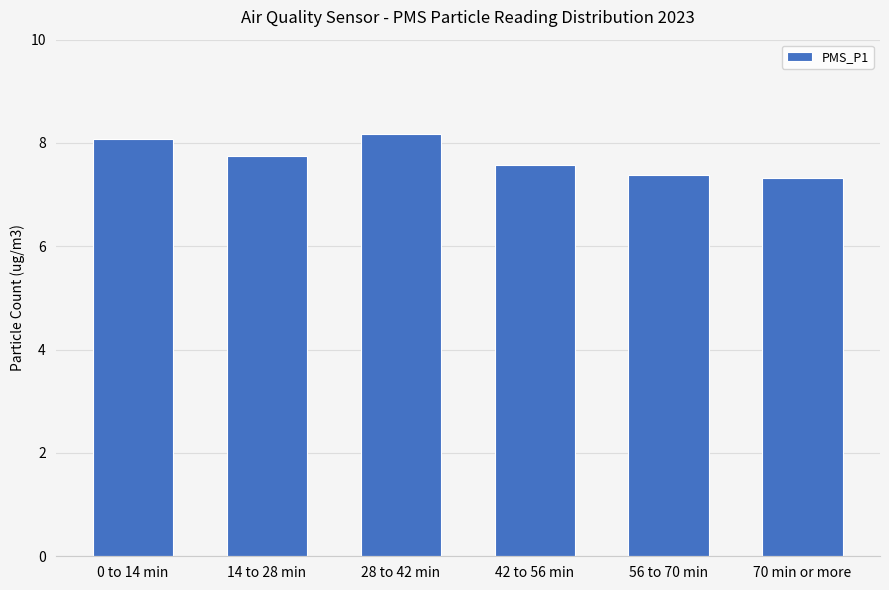

How many categories are shown in the chart?

6